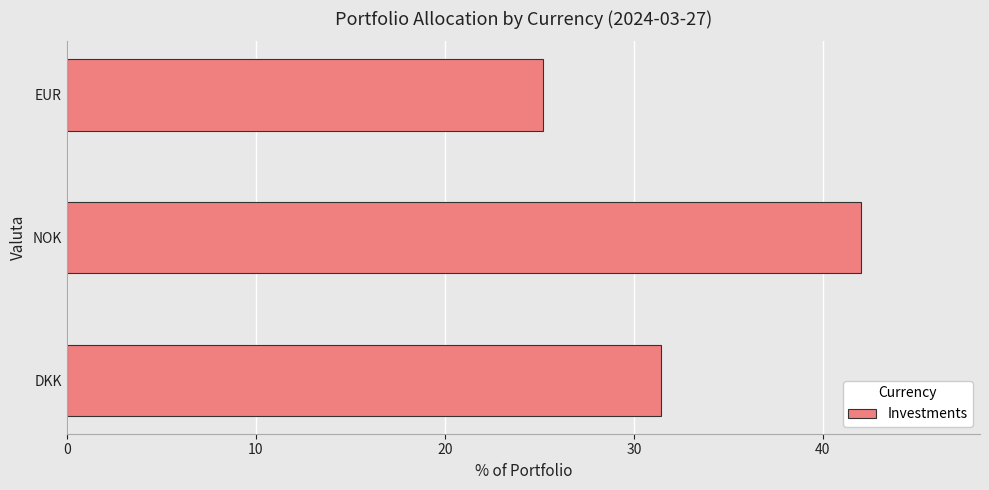

The chart shows a value of 42.0 at NOK. True or false?

True